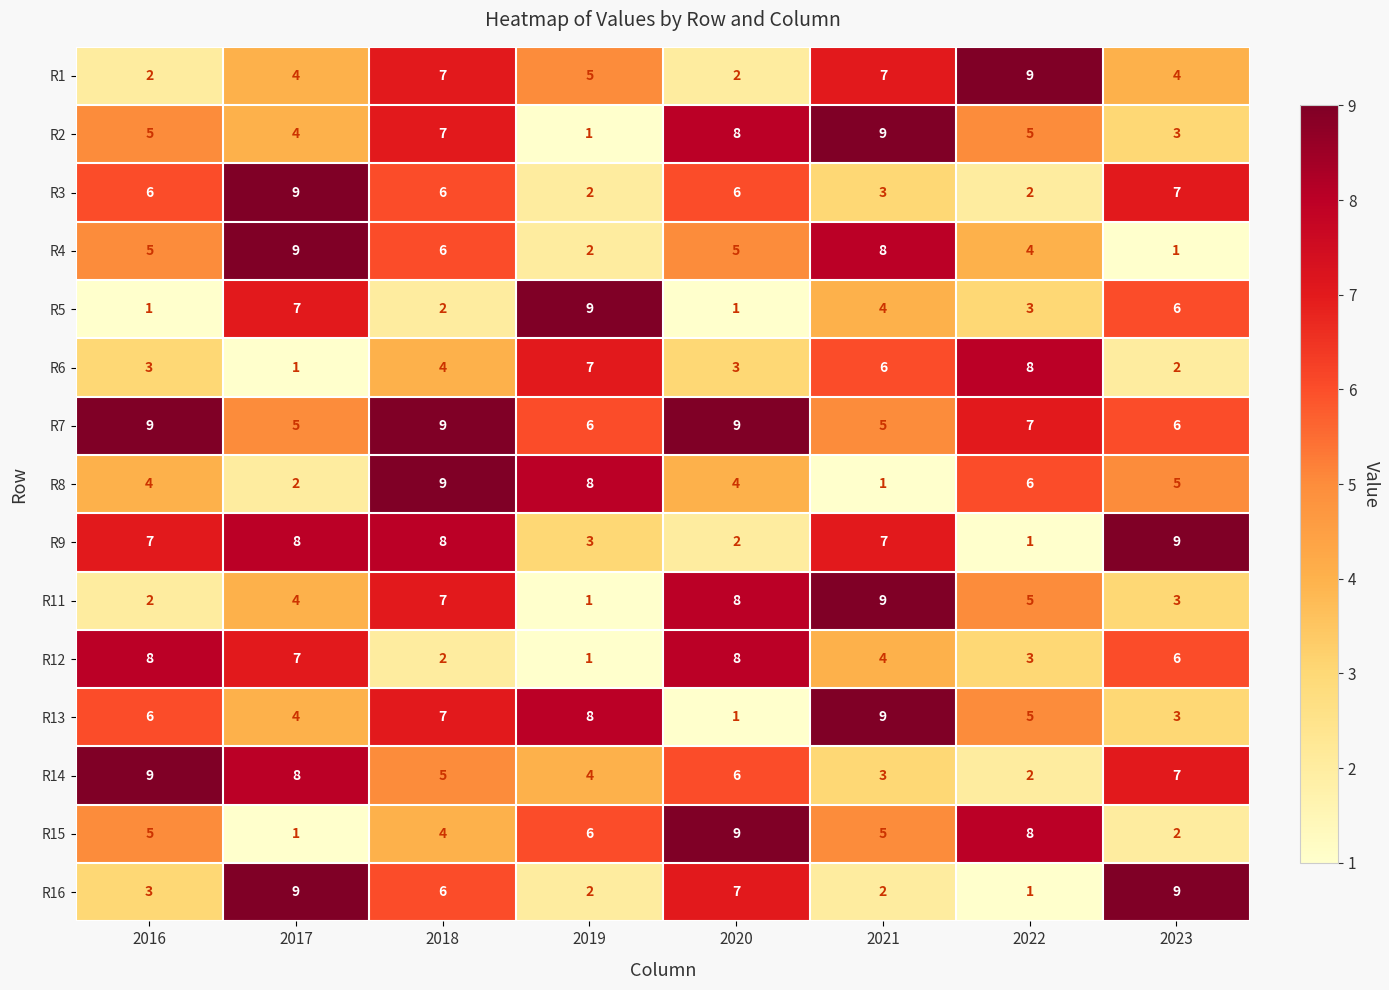

At which category is the sum across all series the highest?

2018